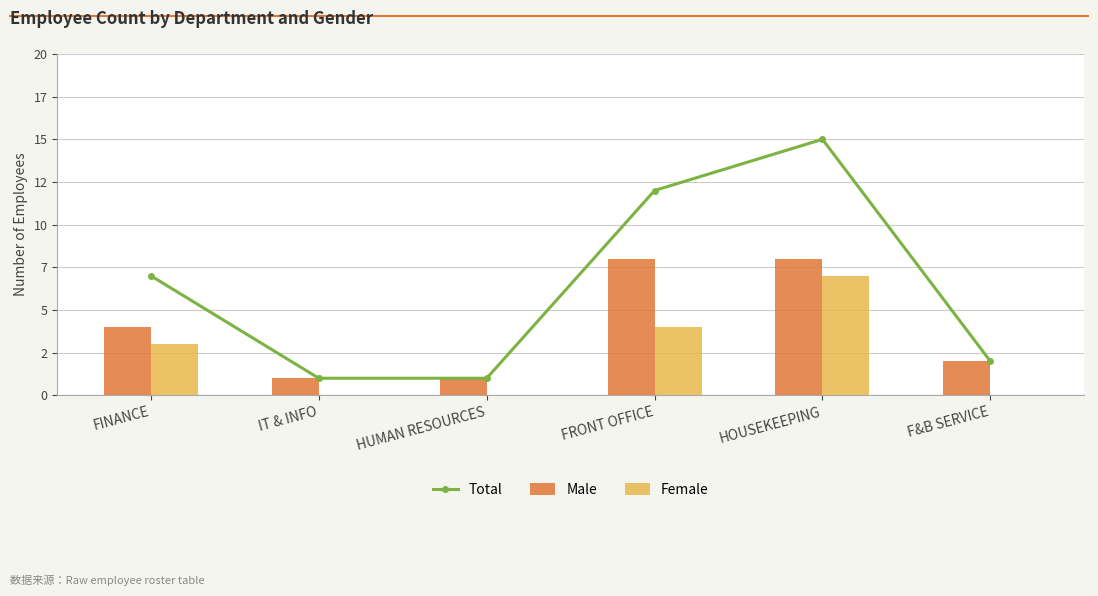

List the series in order of their peak value, highest first.

Total, Male, Female